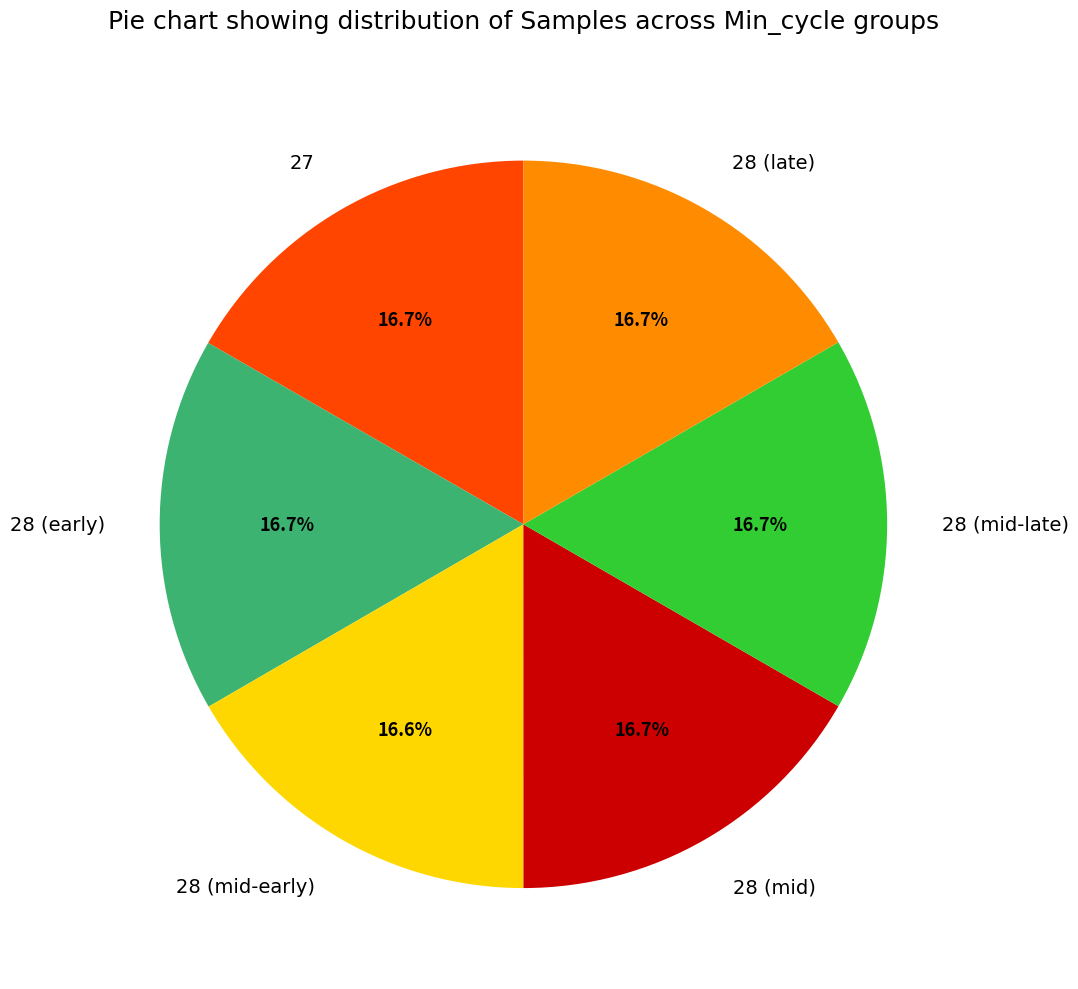

How many segments does this pie chart have?

6